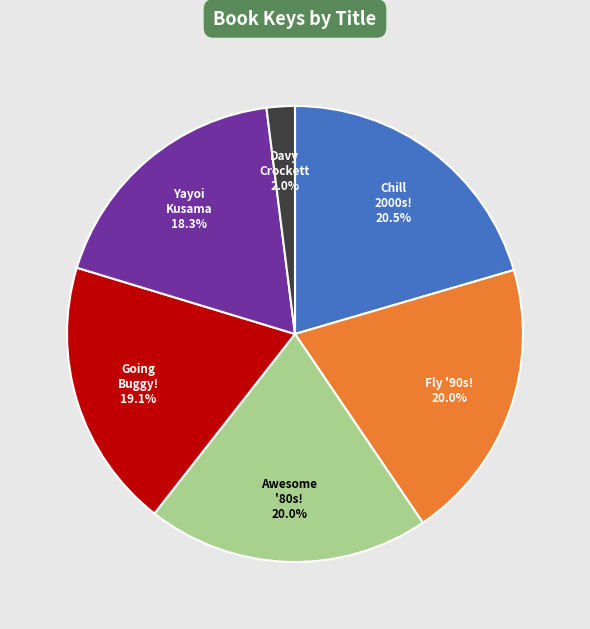

Approximately how many times larger is the value at Awesome '80s! 20.0% compared to Going Buggy! 19.1%?

1.0